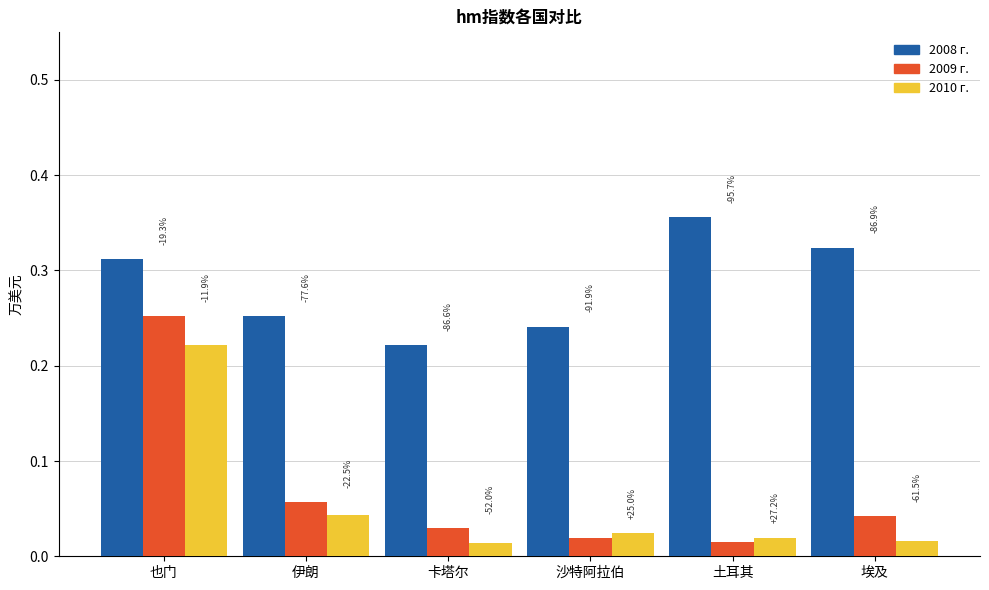

Are the bars grouped side by side (vs. stacked)?

Yes